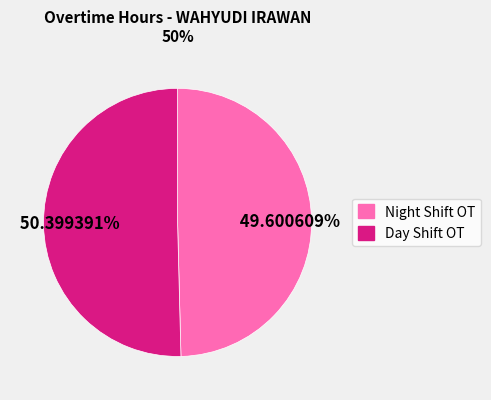

To the nearest percent, what is the average slice percentage?

50%